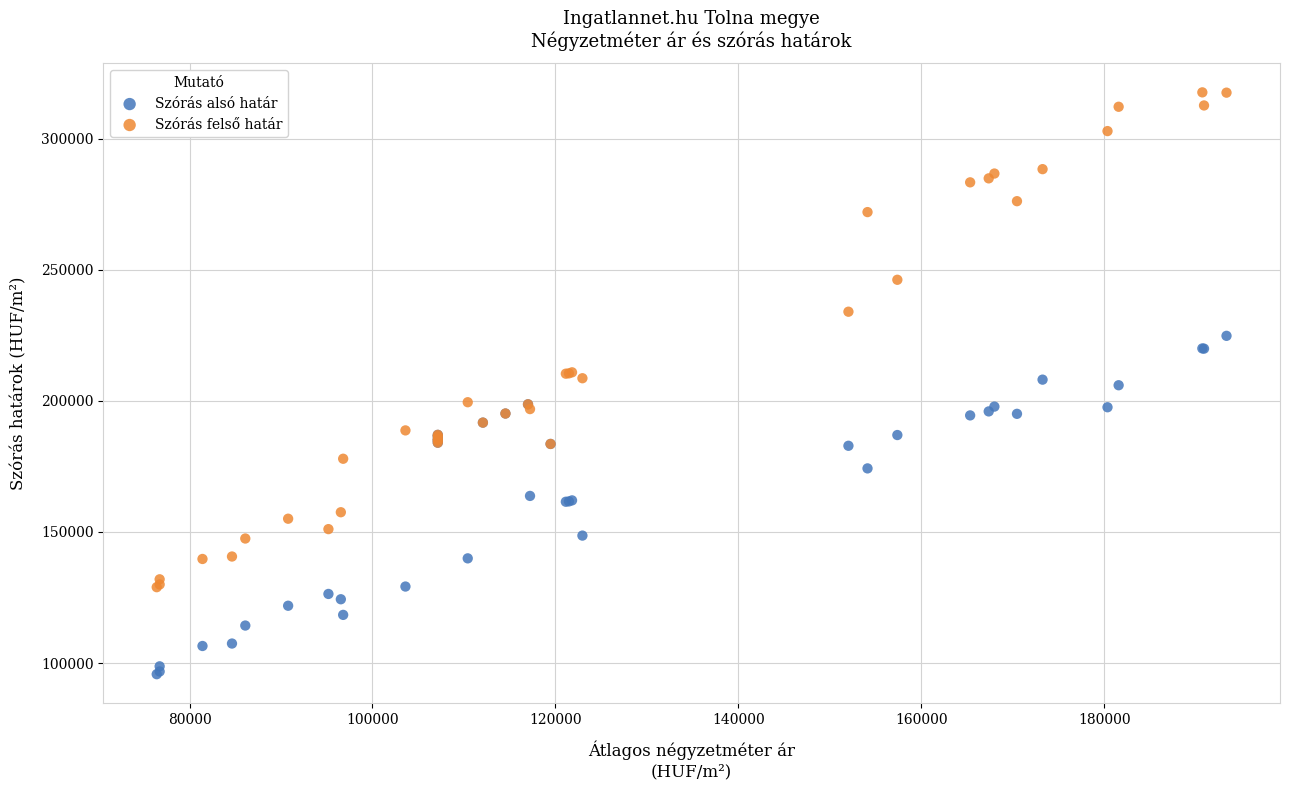

Which series reaches the minimum Y coordinate?

Szórás alsó határ